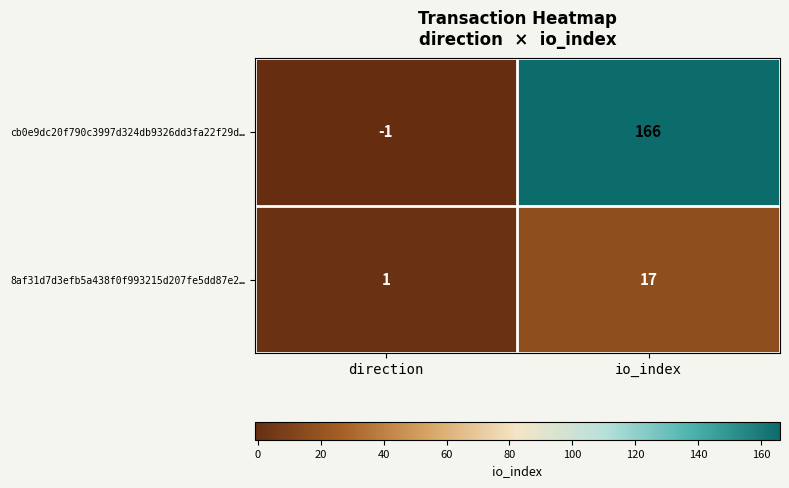

Rank the series by their maximum value, from lowest to highest.

8af31d7d3efb5a438f0f993215d207fe5dd87e2…, cb0e9dc20f790c3997d324db9326dd3fa22f29d…